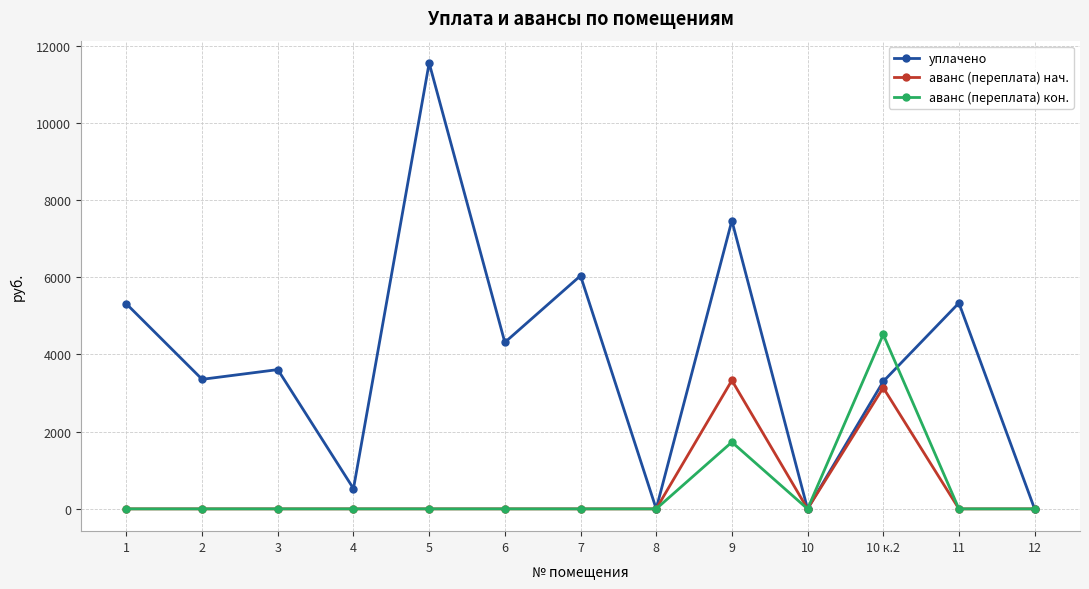

How many data points in уплачено are above 3607?

7